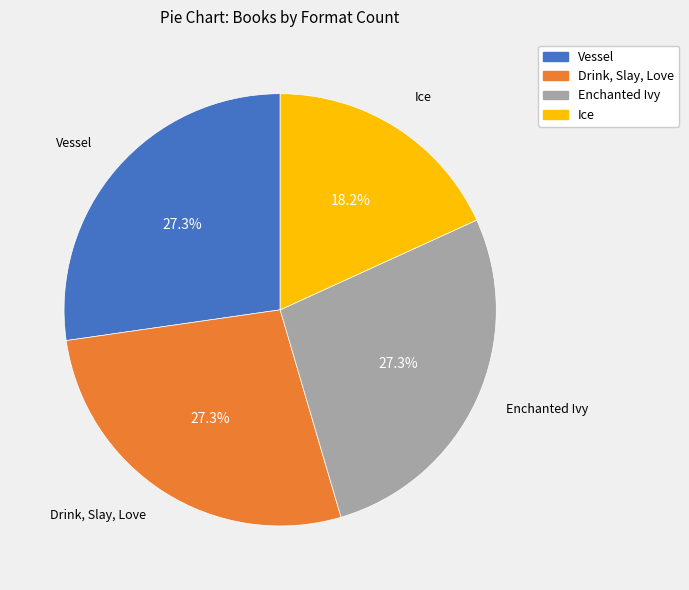

Which slice is the smallest?

Ice